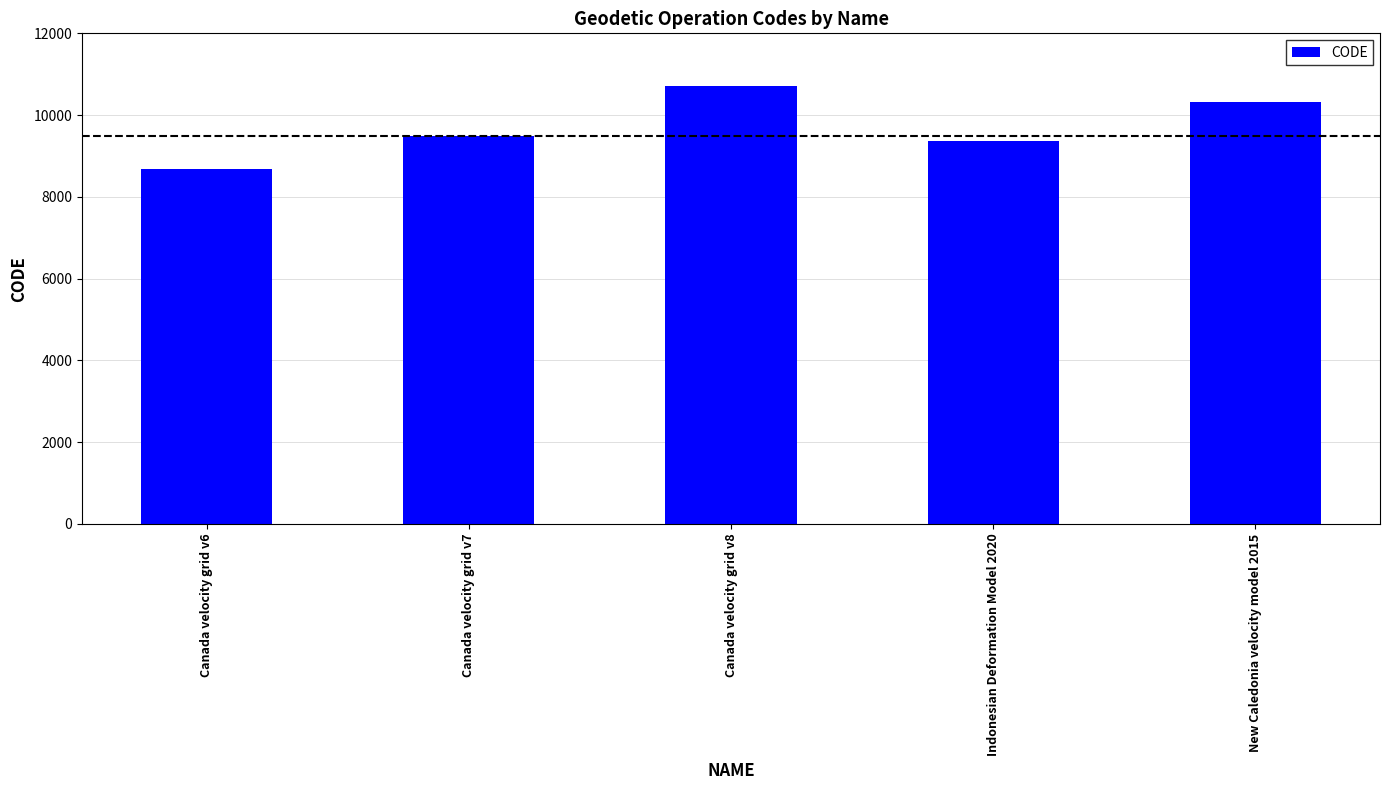

Count the number of data series in this chart.

1